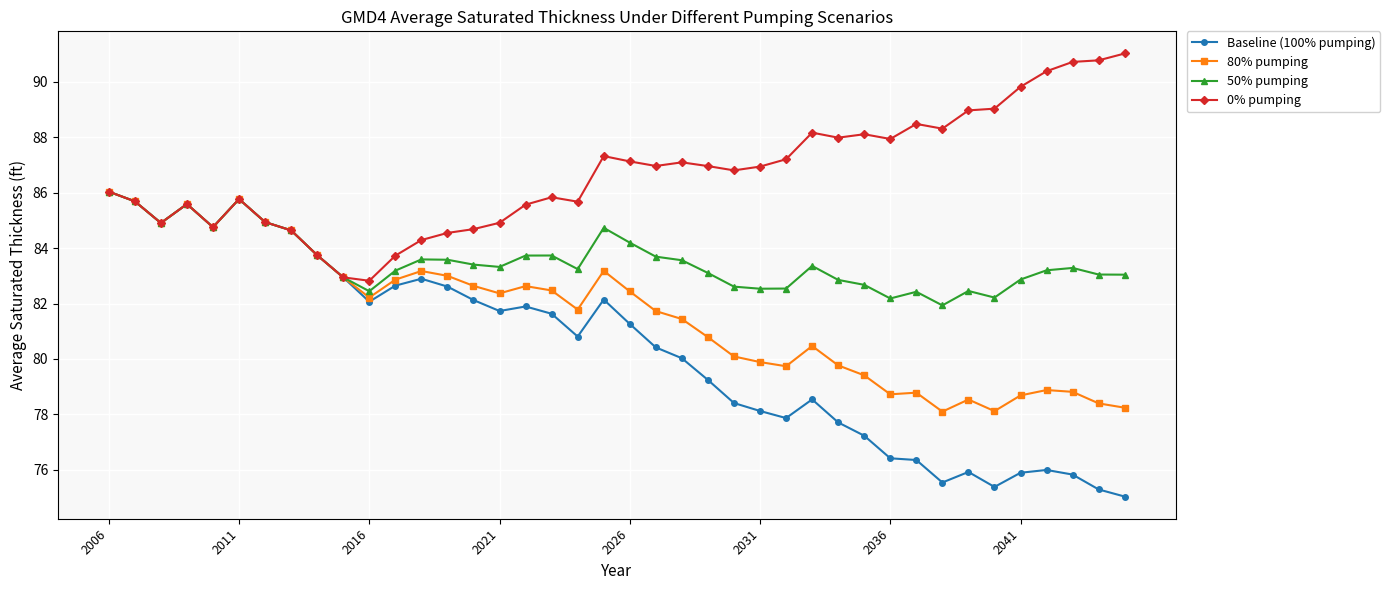

What is the lowest value of the Baseline (100% pumping) series?

75.0